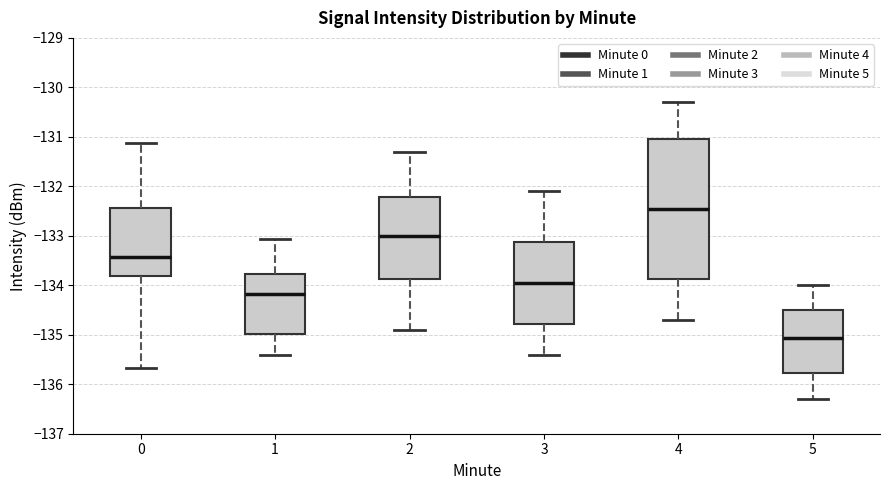

Reading left to right, transcribe this box plot: for each box, give where its median line is, the range the box spans, and where its two whiskers end, as read against the y-axis. The values are not printed on the chart, so give them approximately, as read against the axis.

0: median -133.4, box -133.8 to -132.4, whiskers -135.7 to -131.1
1: median -134.2, box -135.0 to -133.8, whiskers -135.4 to -133.1
2: median -133.0, box -133.9 to -132.2, whiskers -134.9 to -131.3
3: median -133.9, box -134.8 to -133.1, whiskers -135.4 to -132.1
4: median -132.4, box -133.9 to -131.0, whiskers -134.7 to -130.3
5: median -135.1, box -135.8 to -134.5, whiskers -136.3 to -134.0